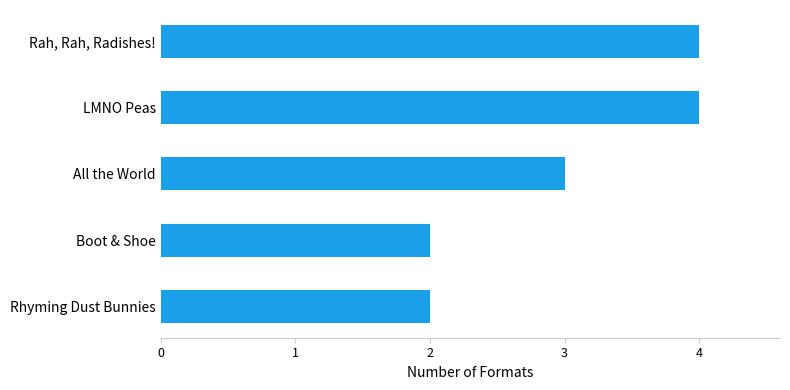

Between Rhyming Dust Bunnies and All the World, which is larger?

All the World